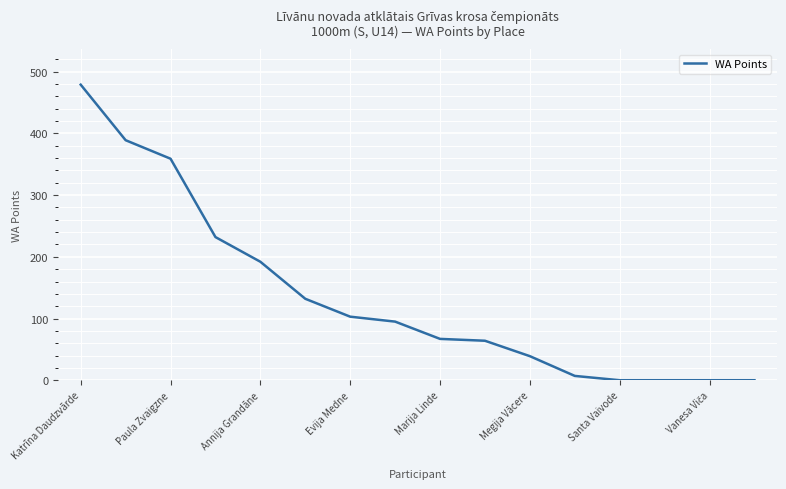

What is the difference between the maximum and minimum values?

479